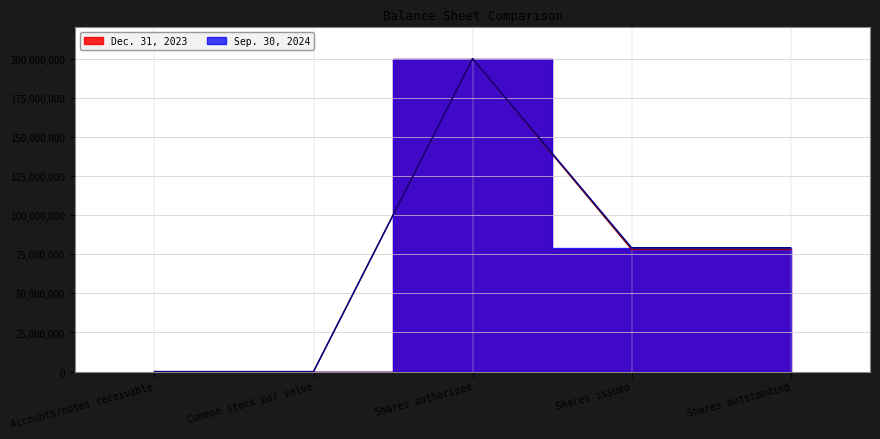

The value of Dec. 31, 2023 at Shares outstanding is 78074587. True or false?

True